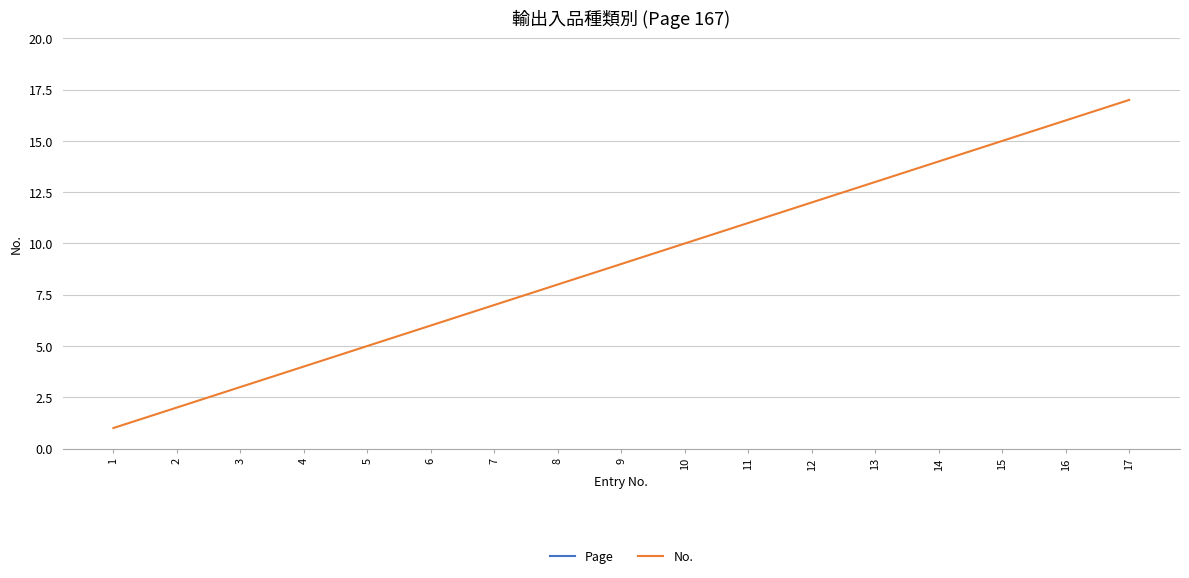

What is the minimum value shown in the chart?

1